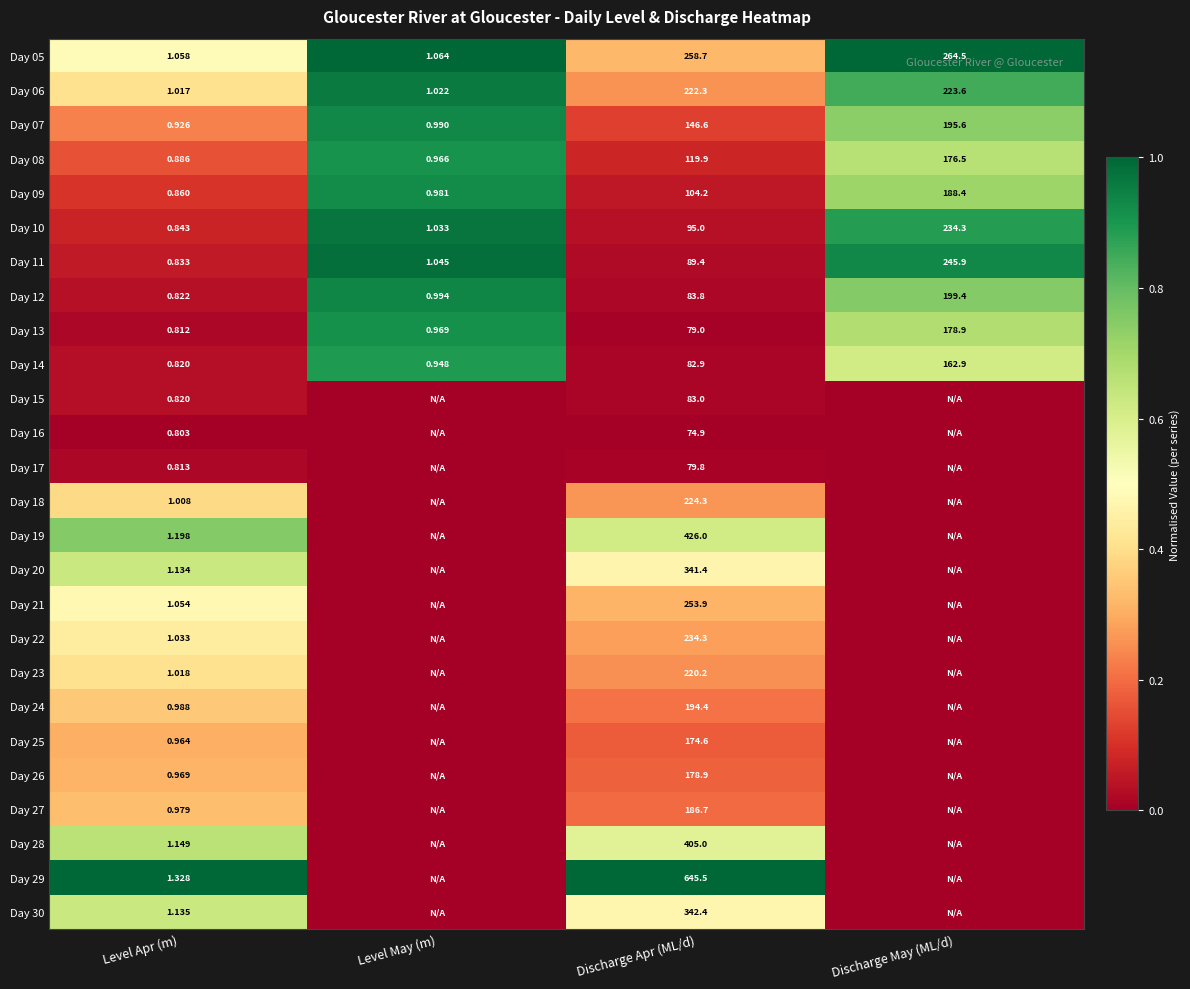

Is the value of Day 19 at Level Apr (m) greater than the value of Day 14 at Discharge May (ML/d)?

No